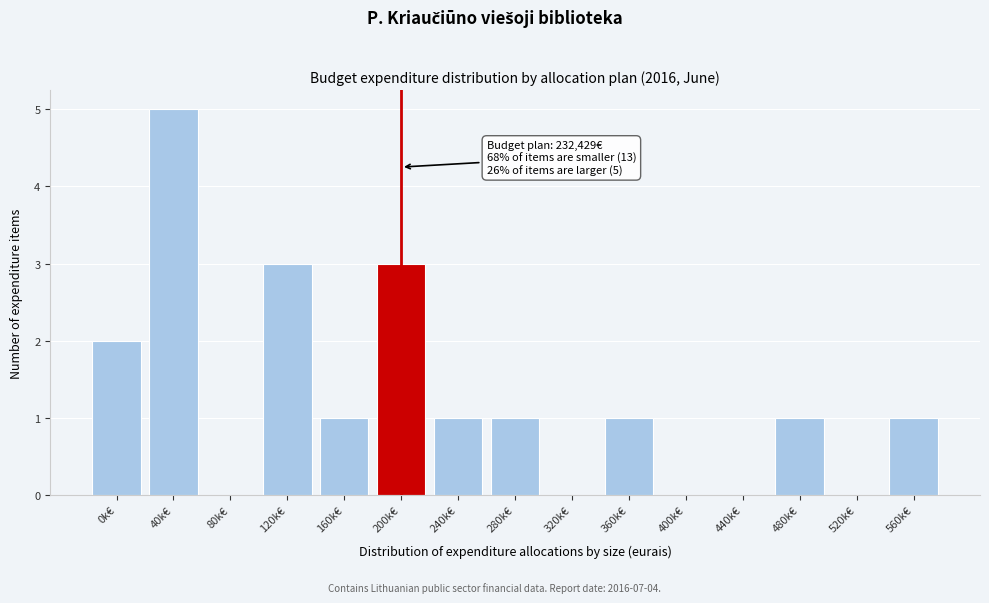

Reading left to right, transcribe all the data shown in this chart.

0k€=2	40k€=5	80k€=0	120k€=3	160k€=1	200k€=3	240k€=1	280k€=1	320k€=0	360k€=1	400k€=0	440k€=0	480k€=1	520k€=0	560k€=1